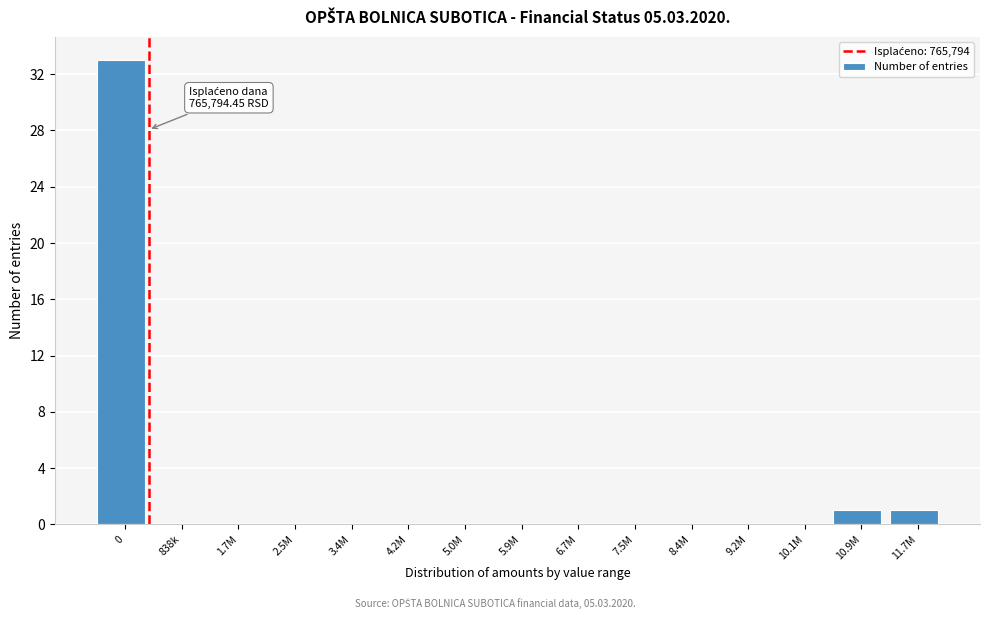

Reading left to right, transcribe all the data shown in this chart.

0=33	838k=0	1.7M=0	2.5M=0	3.4M=0	4.2M=0	5.0M=0	5.9M=0	6.7M=0	7.5M=0	8.4M=0	9.2M=0	10.1M=0	10.9M=1	11.7M=1